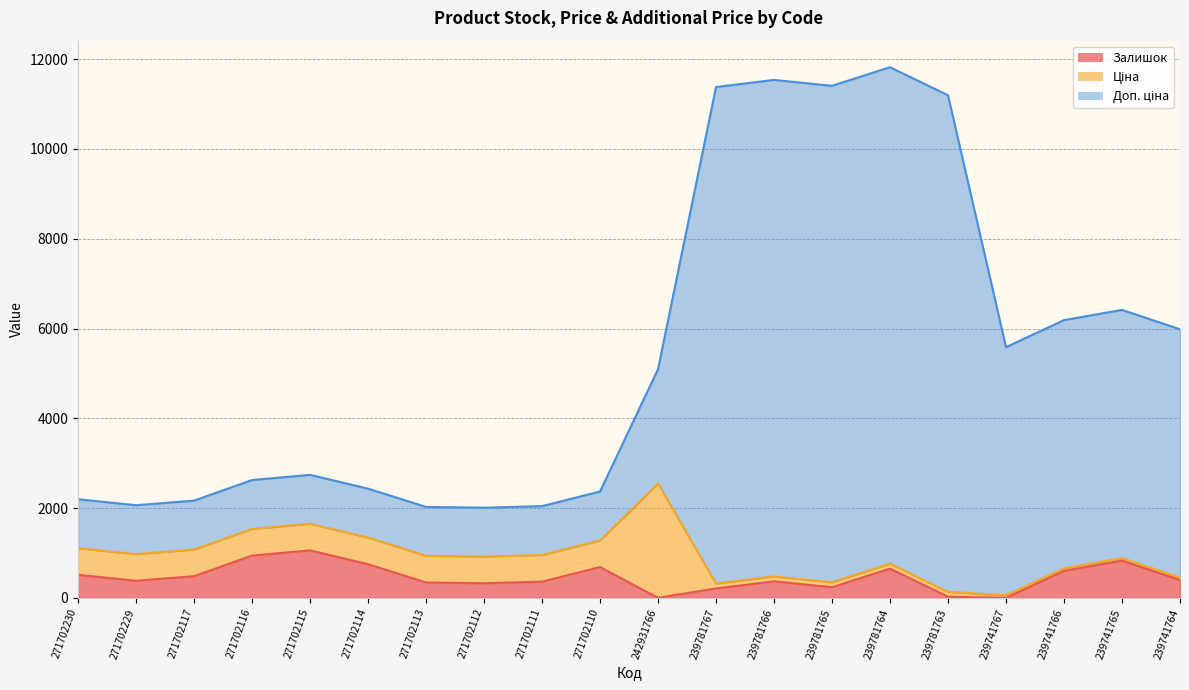

How many values in the Доп. ціна series are below 5094?

10